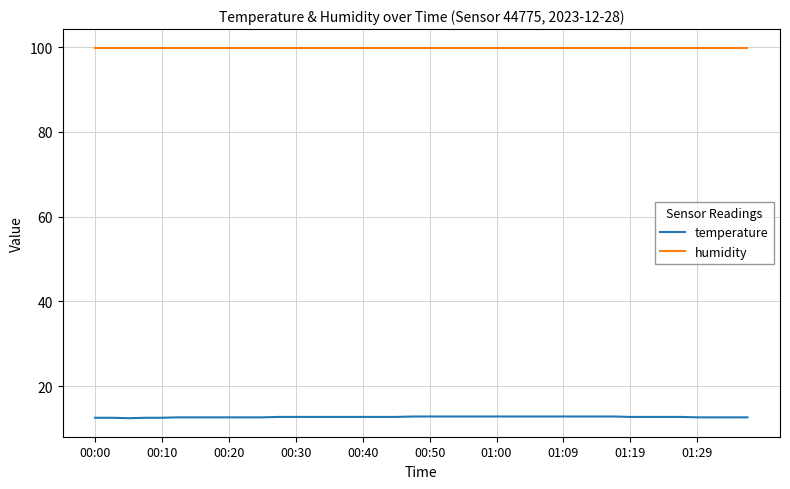

Rank the series by their average value, from highest to lowest.

humidity, temperature